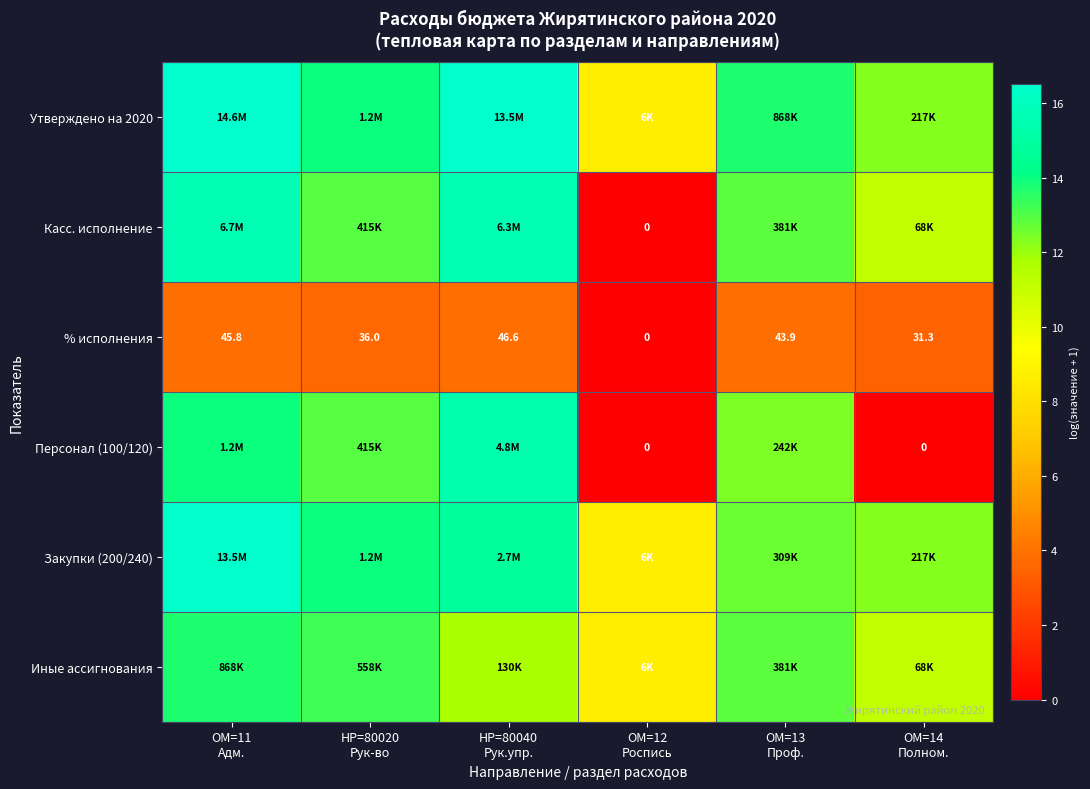

True or false: Иные ассигнования has a value of 13.2 at НР=80020 Рук-во.

True